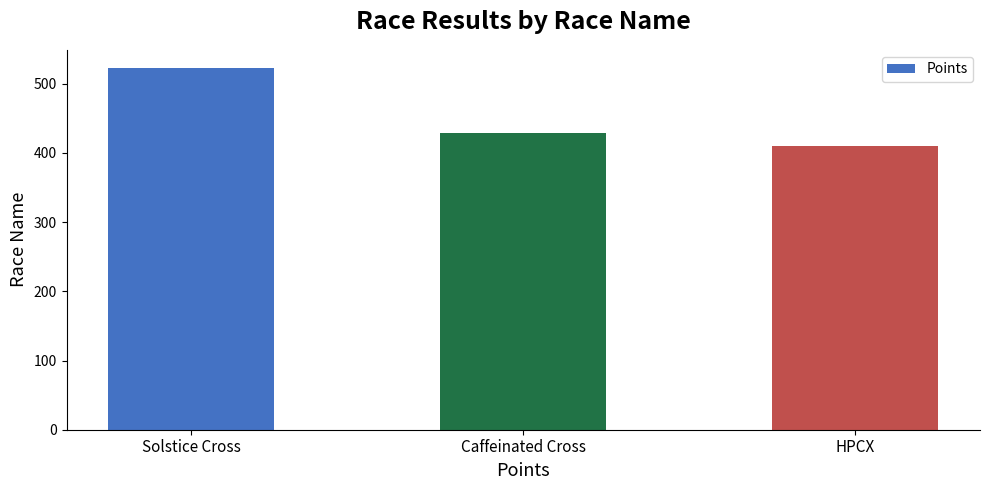

How many data points does each series have?

3